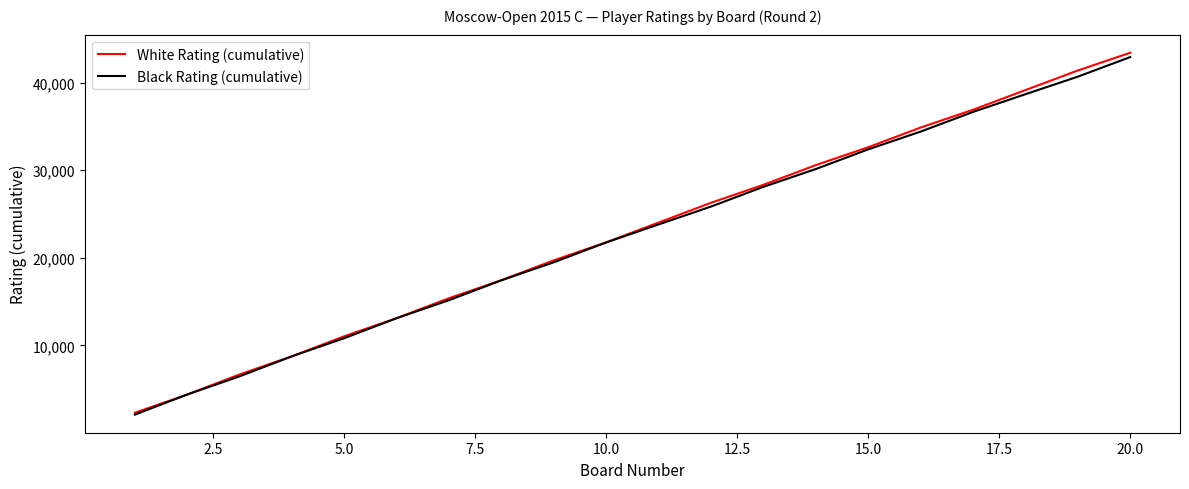

What is the maximum value for Black Rating (cumulative)?

42913